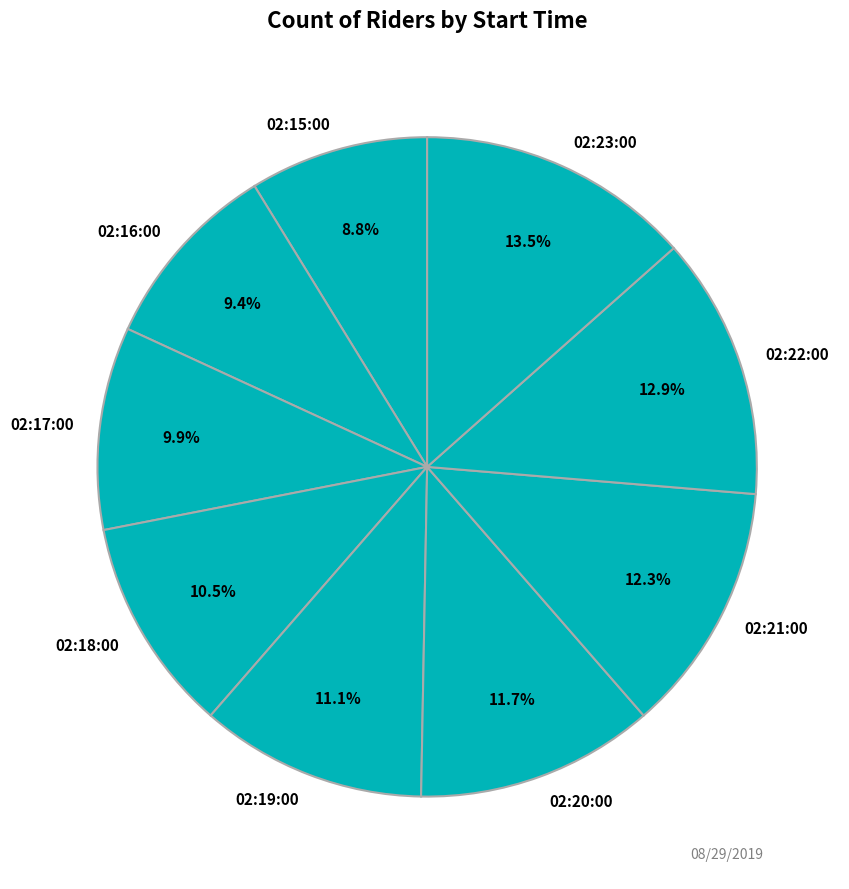

Is there any slice that represents more than half of the pie?

No